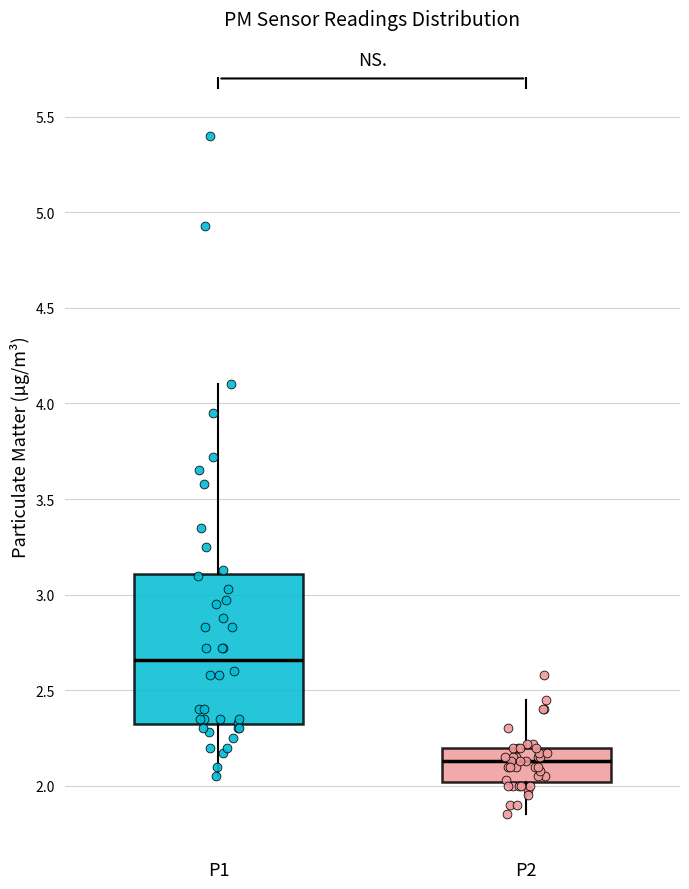

Which box's median line is the highest?

P1